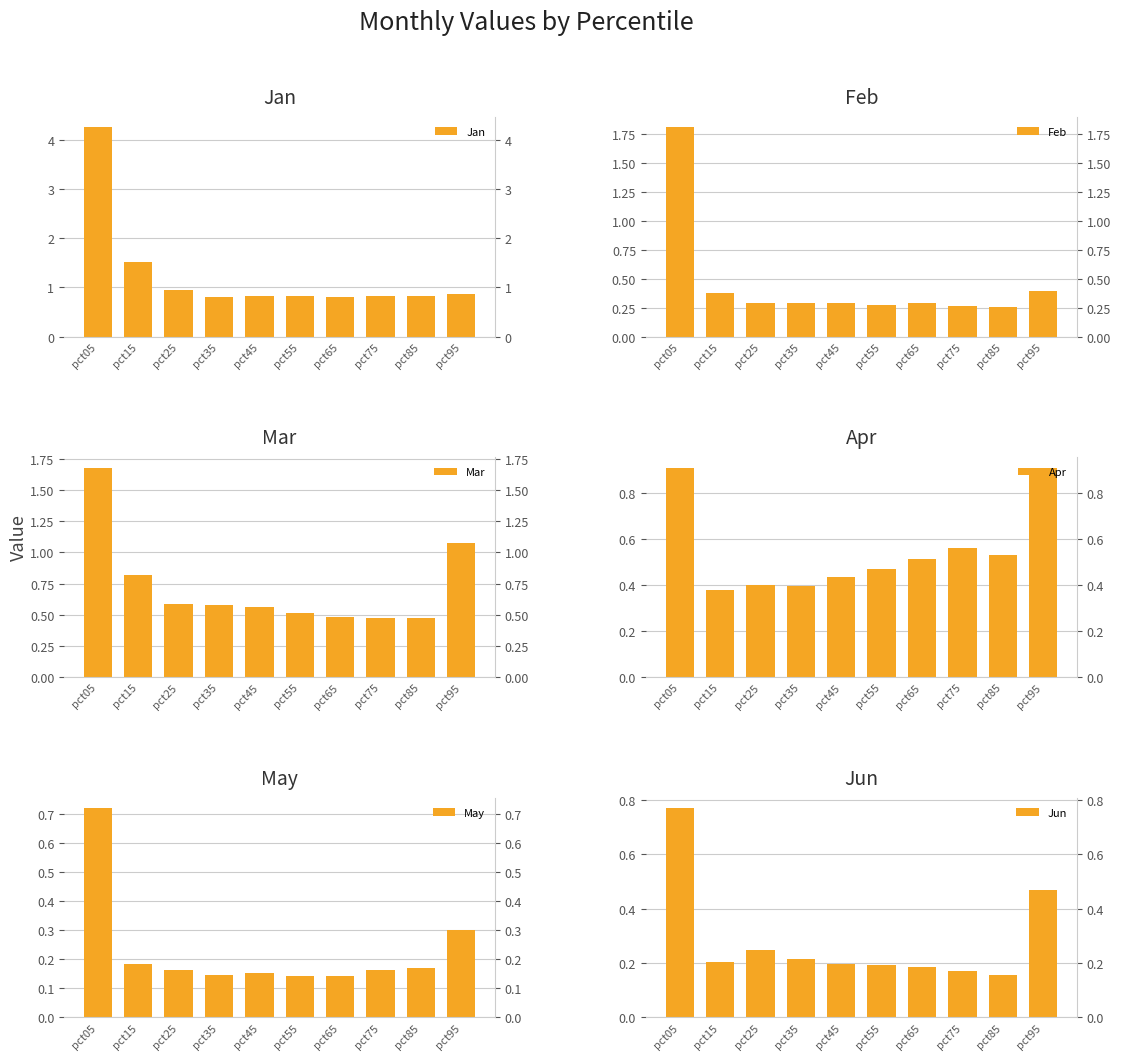

Which series changed the most between pct45 and pct55?

Mar